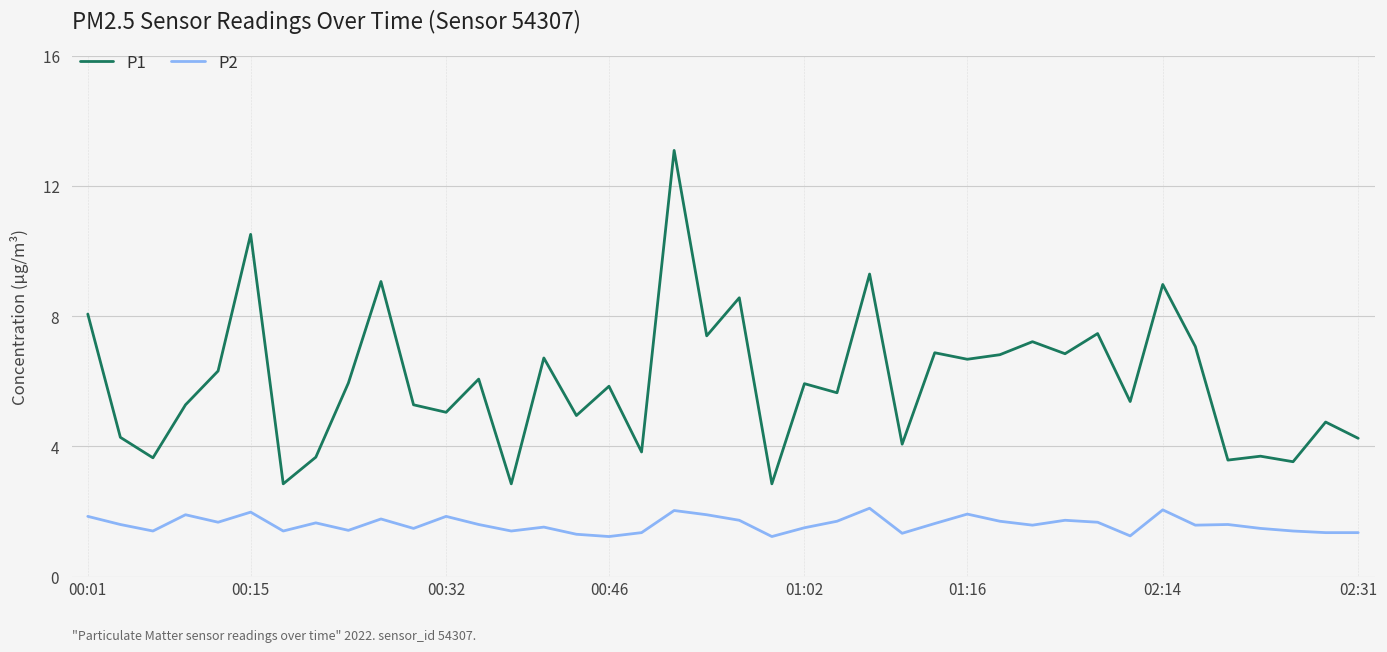

List the series in order of their overall mean, lowest first.

P2, P1